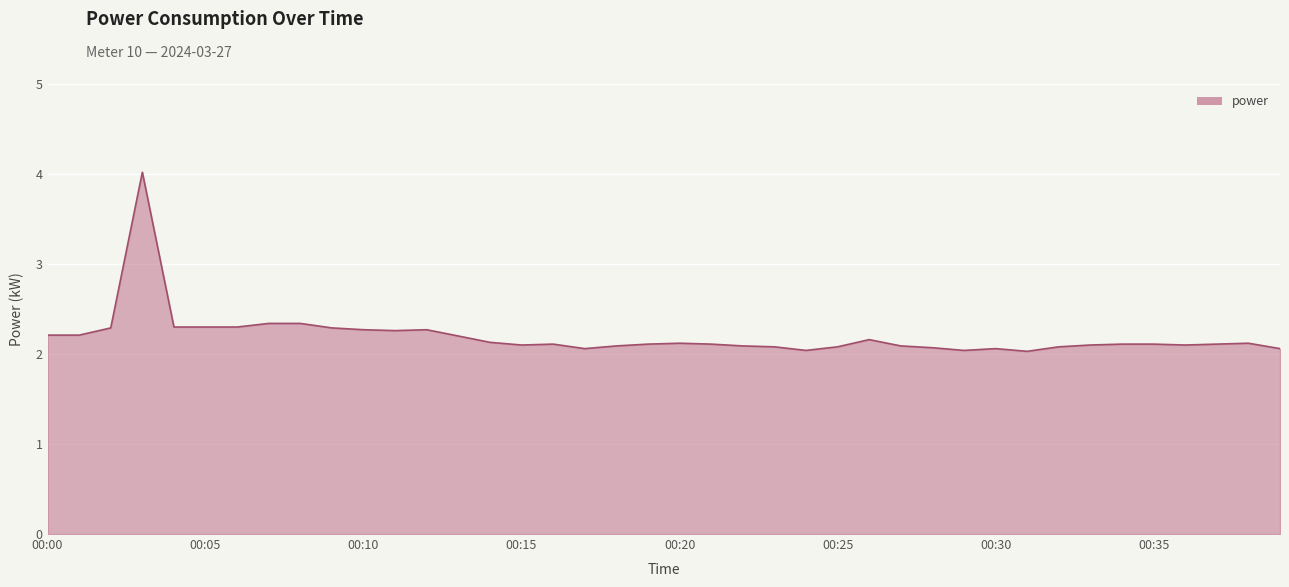

What is the minimum value shown in the chart?

2.0